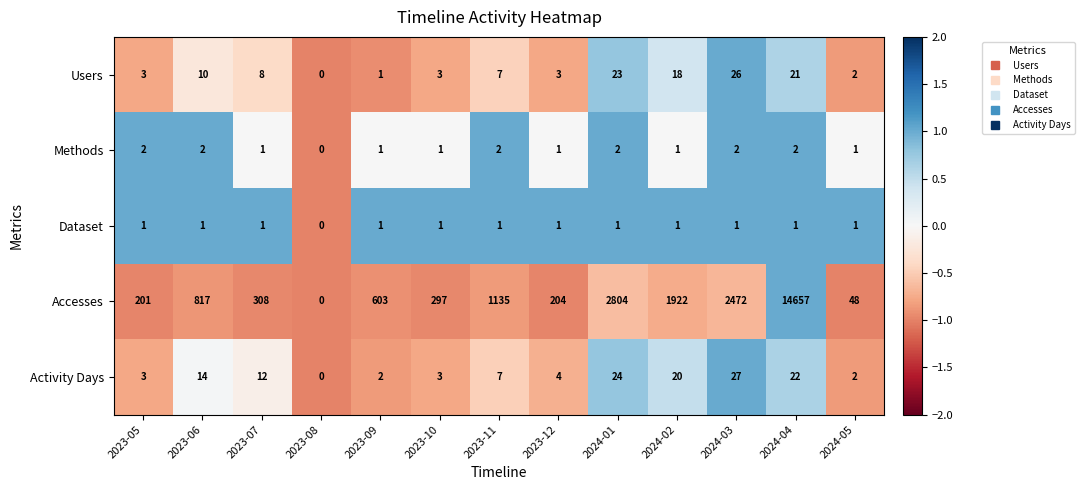

The Accesses series shows 114 at 2023-12. True or false?

False